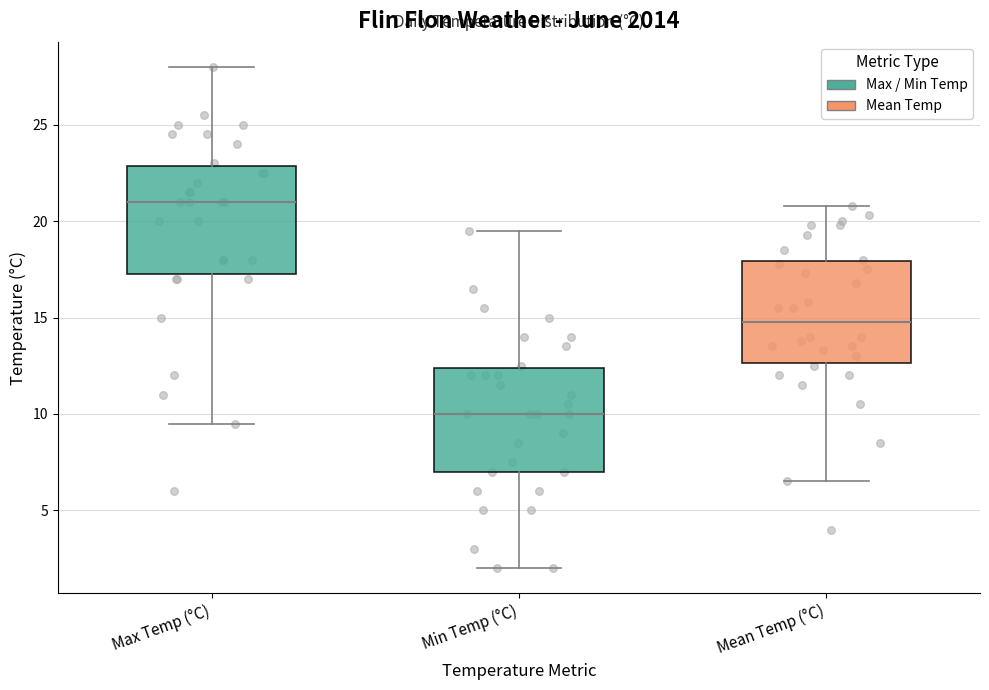

Which box has the highest median line?

Max Temp (°C)